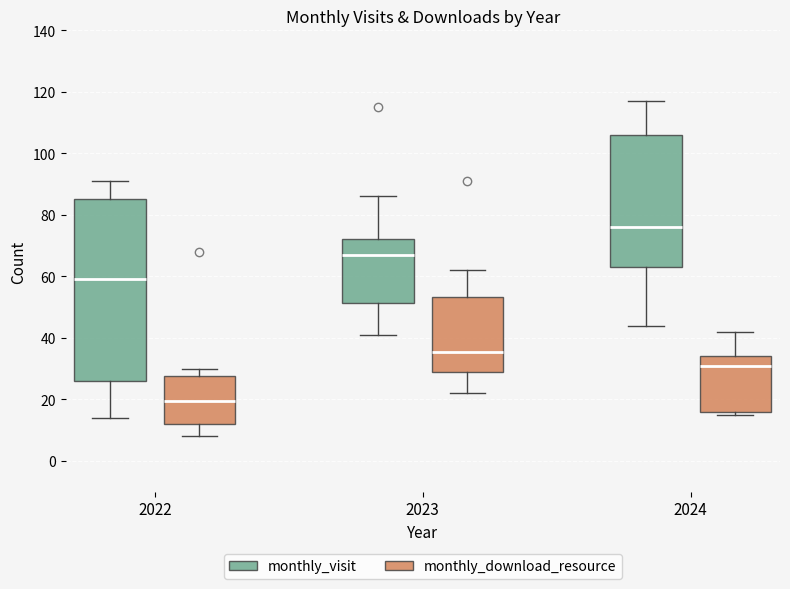

Reading left to right, transcribe this box plot: for each box, give where its median line is, the range the box spans, and where its two whiskers end, as read against the y-axis. The values are not printed on the chart, so give them approximately, as read against the axis.

2022 (monthly_visit): median 60, box 26 to 86, whiskers 14 to 92
2022 (monthly_download_resource): median 20, box 12 to 28, whiskers 8 to 30
2023 (monthly_visit): median 68, box 52 to 72, whiskers 42 to 86
2023 (monthly_download_resource): median 36, box 28 to 54, whiskers 22 to 62
2024 (monthly_visit): median 76, box 64 to 106, whiskers 44 to 118
2024 (monthly_download_resource): median 32, box 16 to 34, whiskers 16 (just below the box's lower edge) to 42